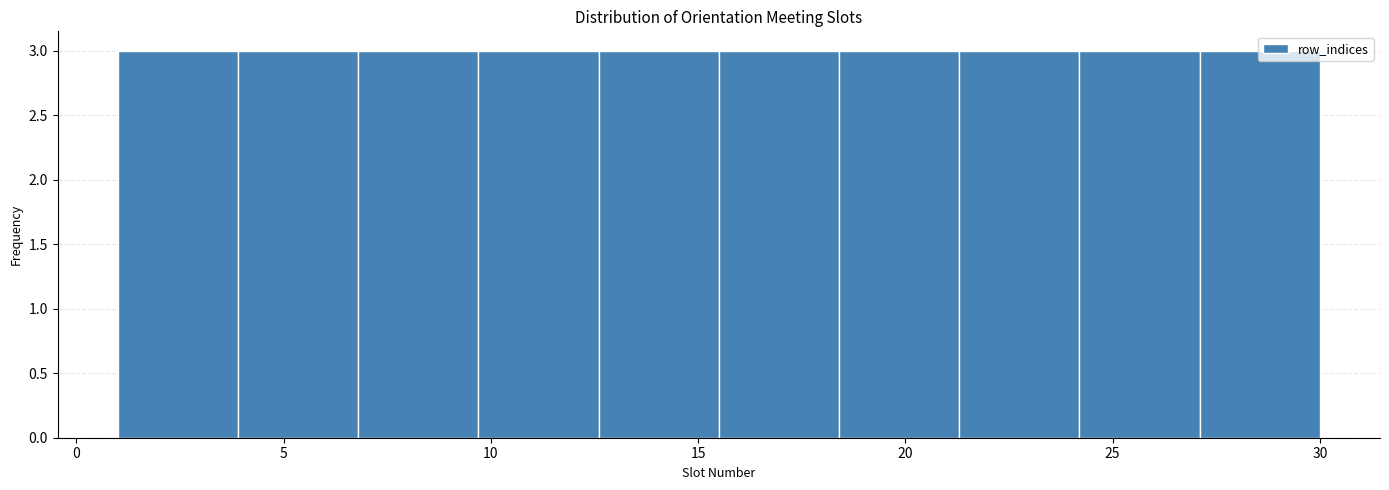

How tall is the bar that spans 12.6 to 15.5 on the x-axis? Neither the bar edges nor the heights are printed on the chart, so give them approximately, as read against the axes.

3